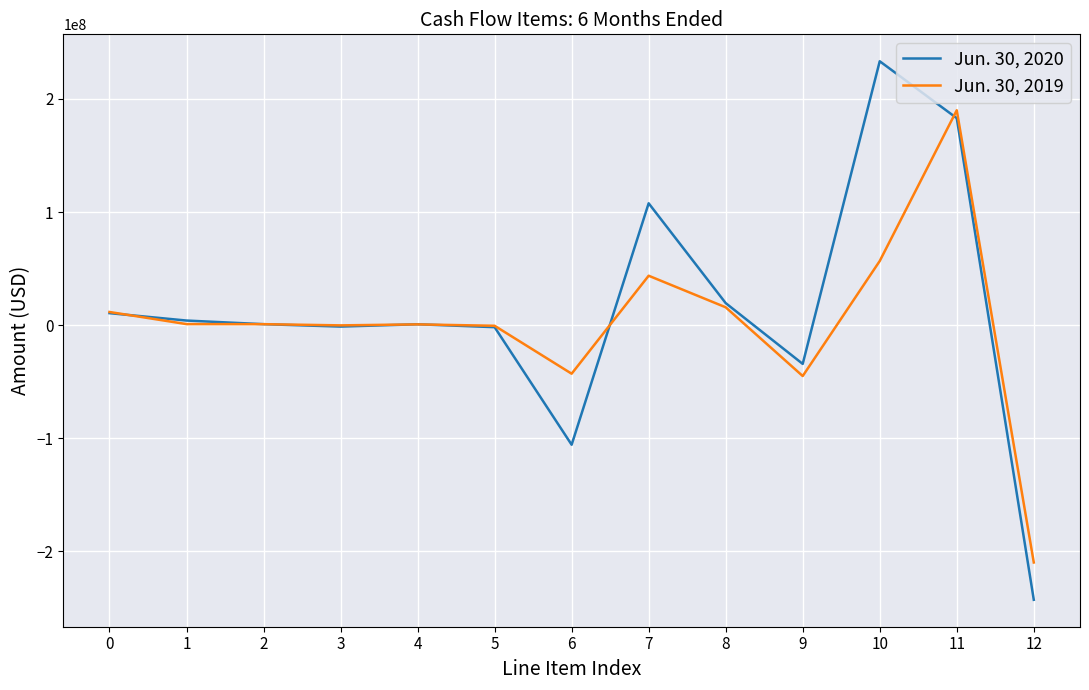

List the series in order of their peak value, lowest first.

Jun. 30, 2019, Jun. 30, 2020